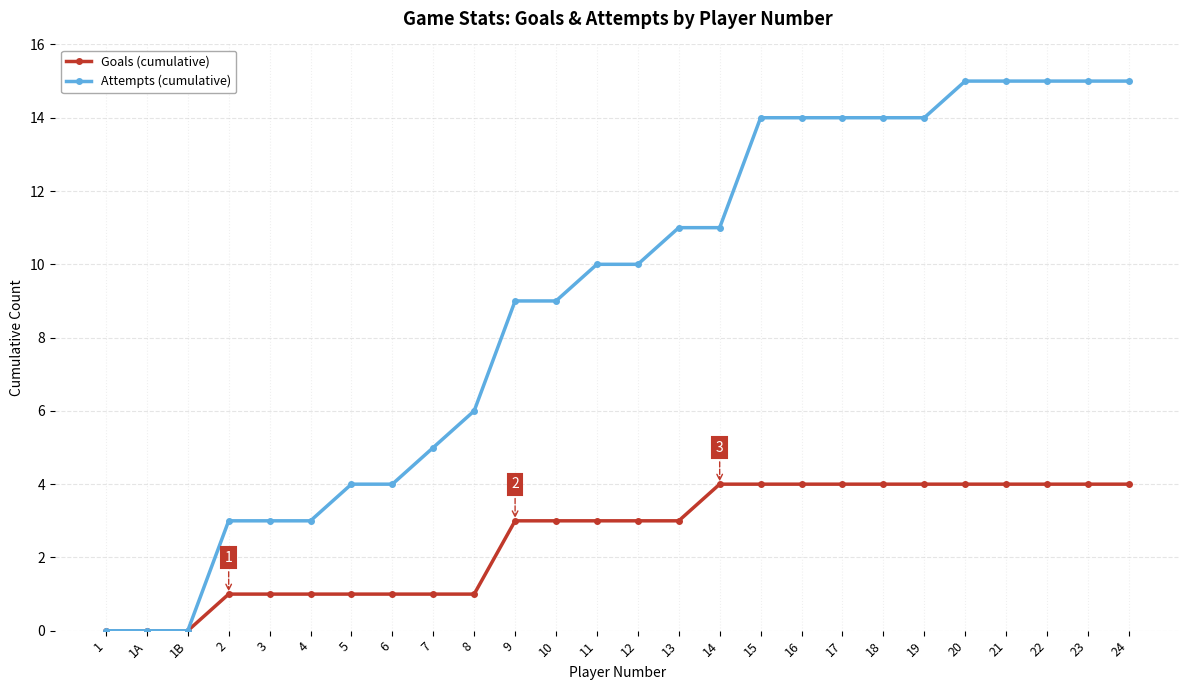

What are all the series names shown in the legend?

Goals (cumulative), Attempts (cumulative)